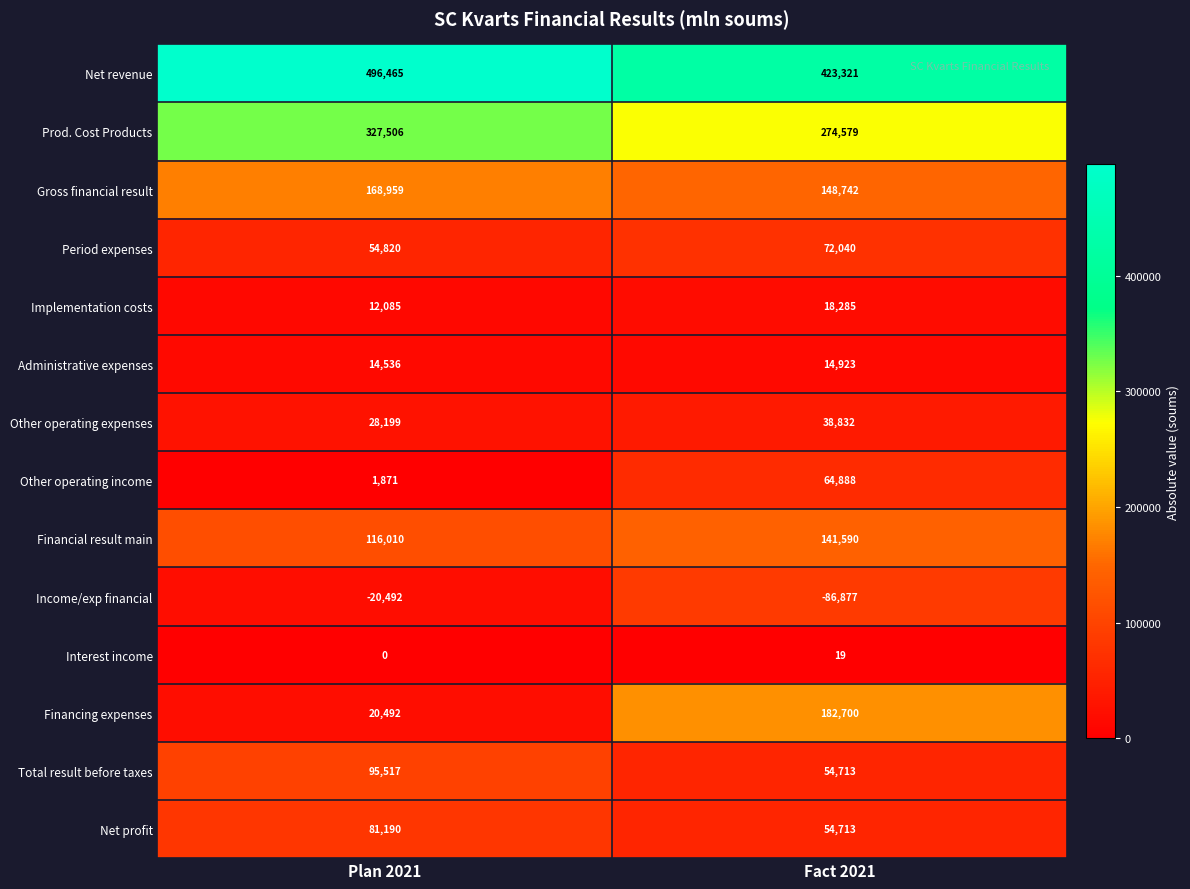

How many values in the Prod. Cost Products series are below 327506?

1